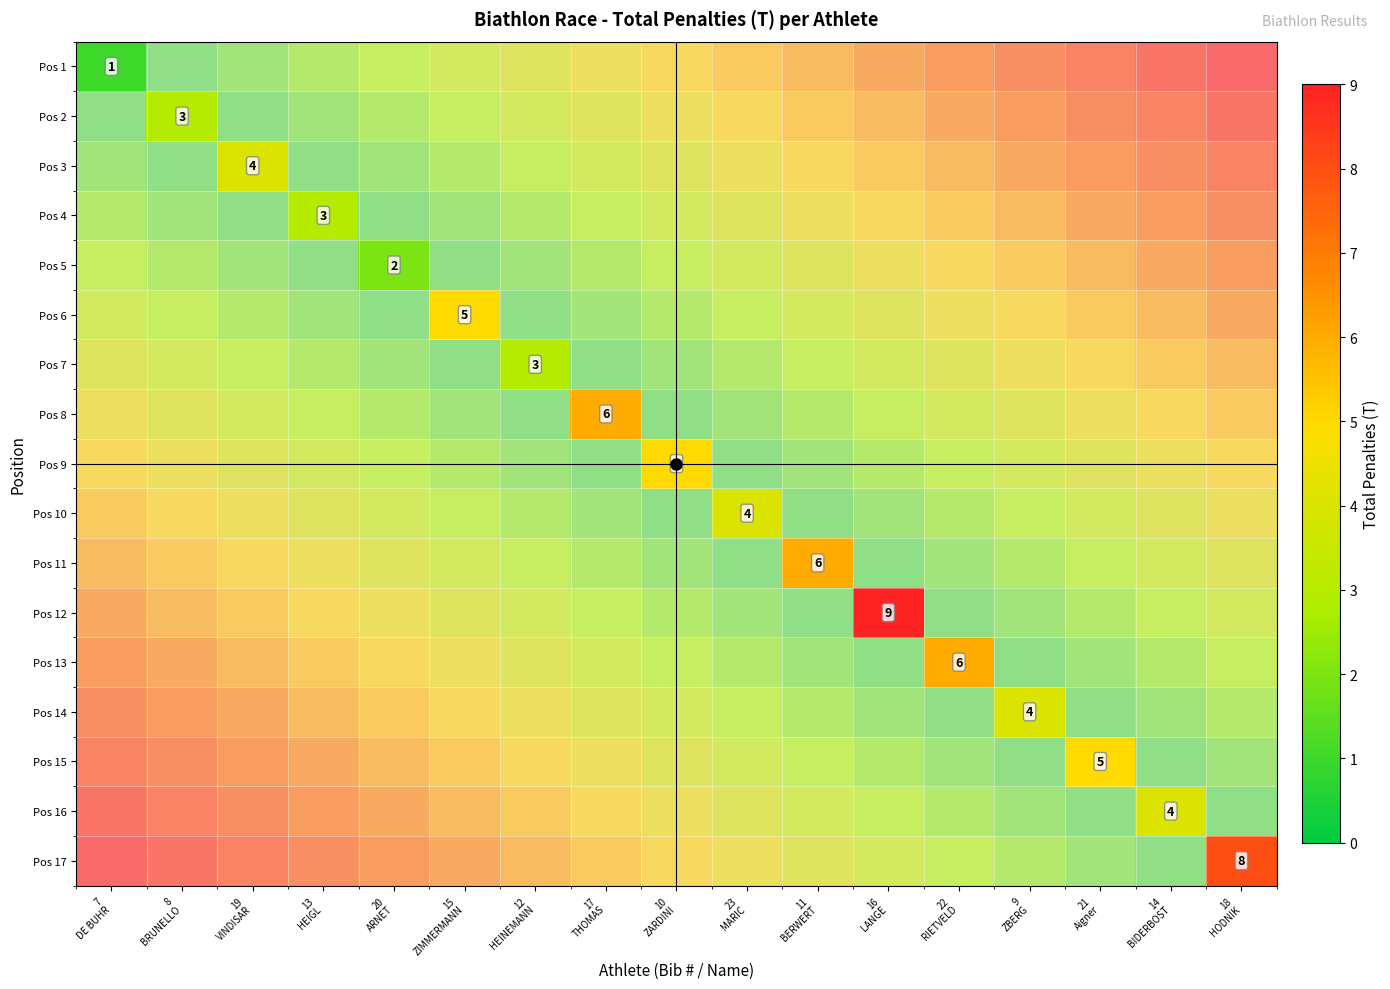

At how many categories does at least one series exceed 5?

5